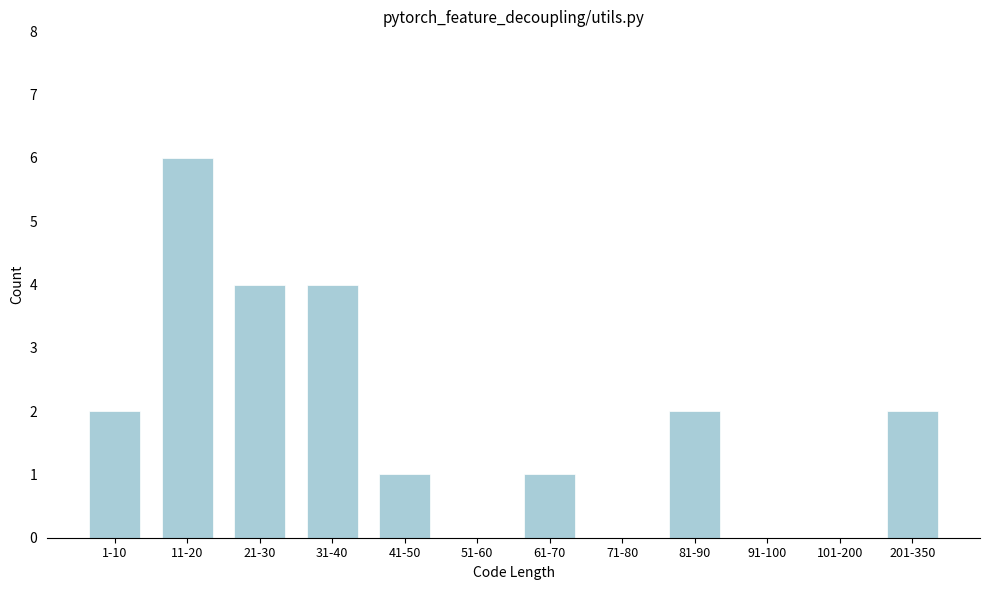

What is the sum of the values at 11-20 and 21-30?

10